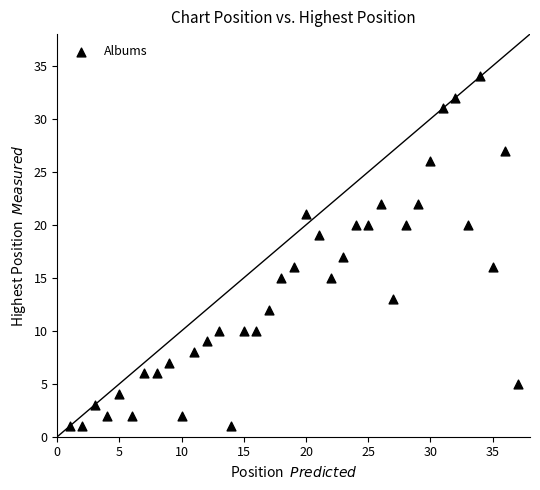

What is the range of X values (max minus min)?

36